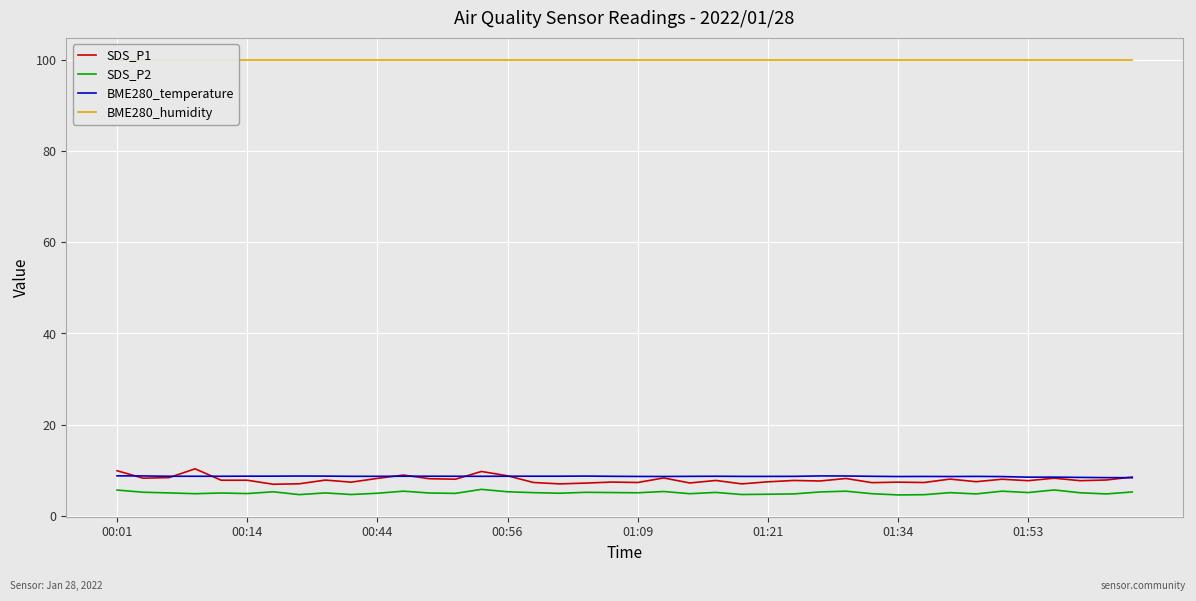

Reading right to left, list all the values displayed in this chart.

SDS_P1: 8.6	7.9	7.8	8.3	7.8	8.1	7.5	8.1	7.3	7.4	7.3	8.2	7.7	7.8	7.5	7.0	7.8	7.2	8.3	7.3	7.5	7.2	7.0	7.3	8.8	9.8	8.1	8.2	9.0	8.2	7.4	7.9	7.1	7.0	7.8	7.8	10.3	8.4	8.3	9.9
SDS_P2: 5.3	4.8	5.1	5.7	5.2	5.5	4.8	5.1	4.7	4.6	4.9	5.5	5.3	4.8	4.8	4.7	5.2	4.9	5.4	5.1	5.2	5.2	5.0	5.1	5.3	5.8	5.0	5.0	5.5	5.0	4.7	5.1	4.7	5.3	4.9	5.0	4.9	5.1	5.2	5.7
BME280_temperature: 8.4	8.4	8.5	8.5	8.5	8.7	8.7	8.7	8.7	8.7	8.7	8.8	8.8	8.7	8.7	8.7	8.7	8.7	8.7	8.7	8.7	8.8	8.7	8.7	8.7	8.7	8.7	8.7	8.7	8.7	8.7	8.8	8.8	8.7	8.7	8.7	8.7	8.7	8.8	8.8
BME280_humidity: 100.0	100.0	100.0	100.0	100.0	100.0	100.0	100.0	100.0	100.0	100.0	100.0	100.0	100.0	100.0	100.0	100.0	100.0	100.0	100.0	100.0	100.0	100.0	100.0	100.0	100.0	100.0	100.0	100.0	100.0	100.0	100.0	100.0	100.0	100.0	100.0	100.0	100.0	100.0	100.0